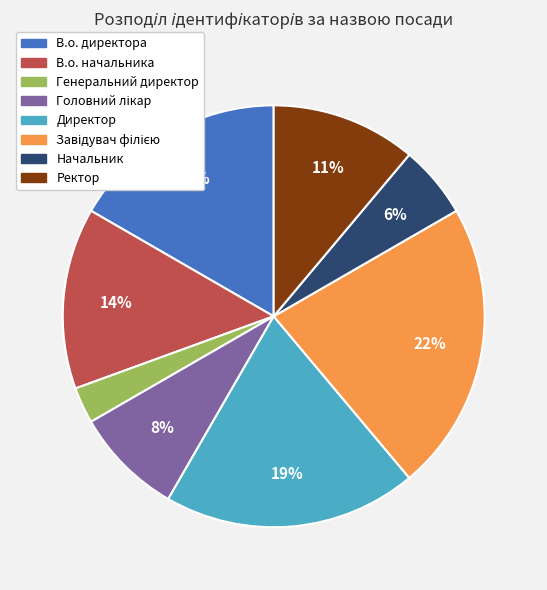

Which category has the smallest portion of the pie?

Генеральний директор